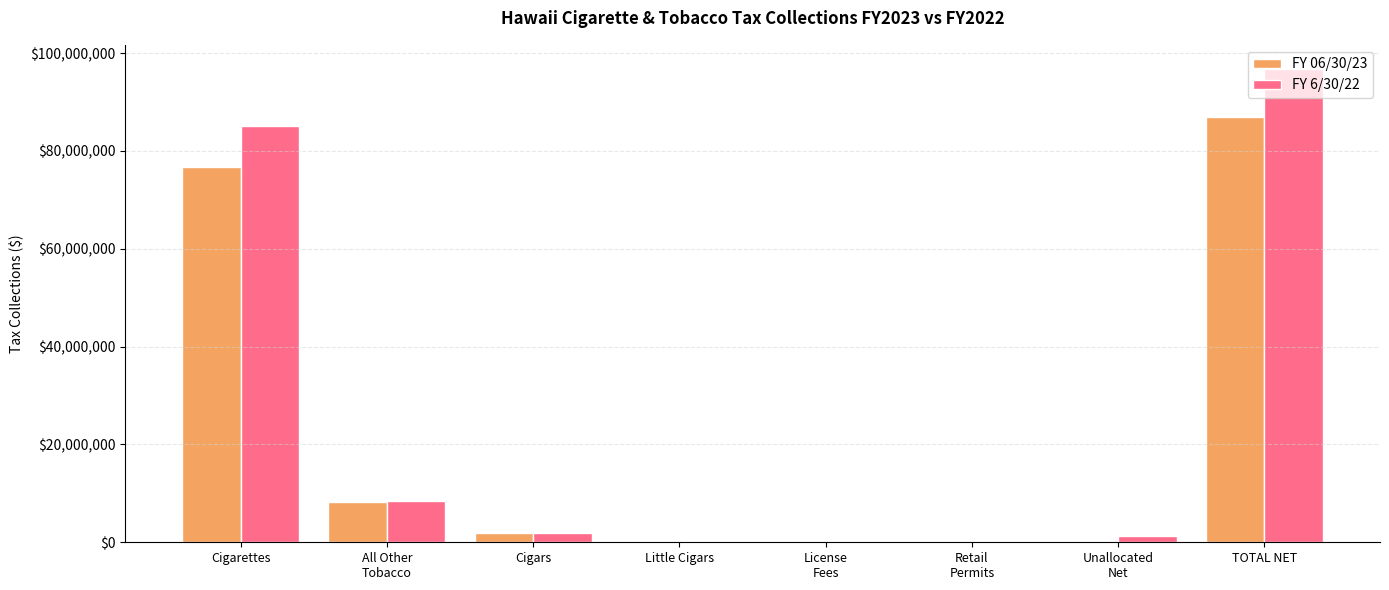

What is the sum of all FY 6/30/22 values?

193726406.6